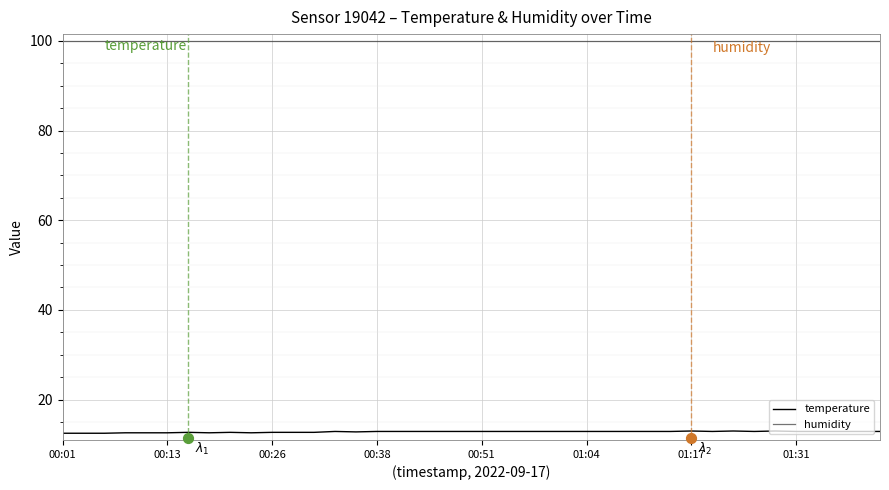

Which series reaches the minimum Y coordinate?

temperature